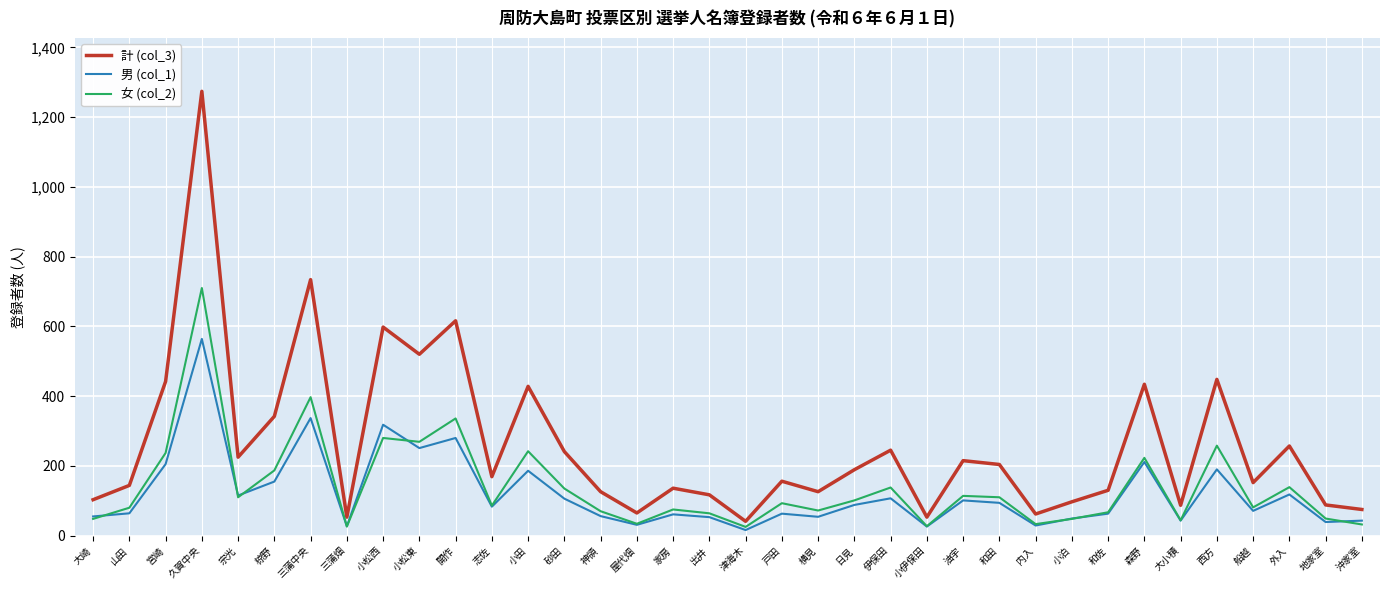

What is the spread (max minus min) of values at 大小積?

44